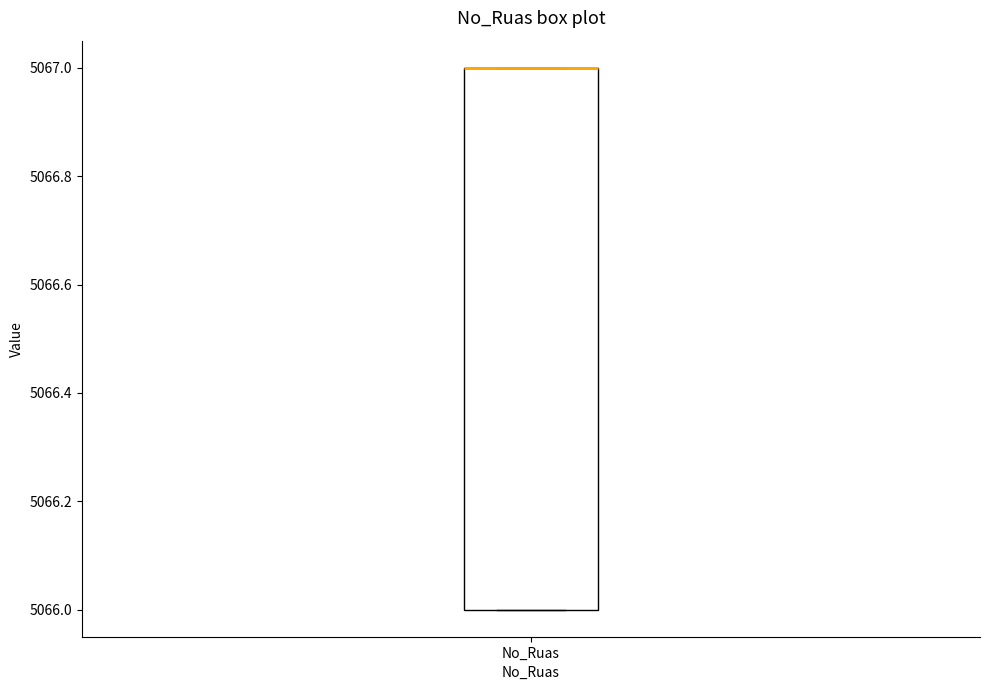

Read this box plot against the y-axis: the position of the median line, the range covered by the box, and the ends of both whiskers. The values are not printed on the chart, so give them approximately, as read against the axis.

median 5067 (drawn on the box's upper edge), box 5066 to 5067, whiskers 5066 to 5067